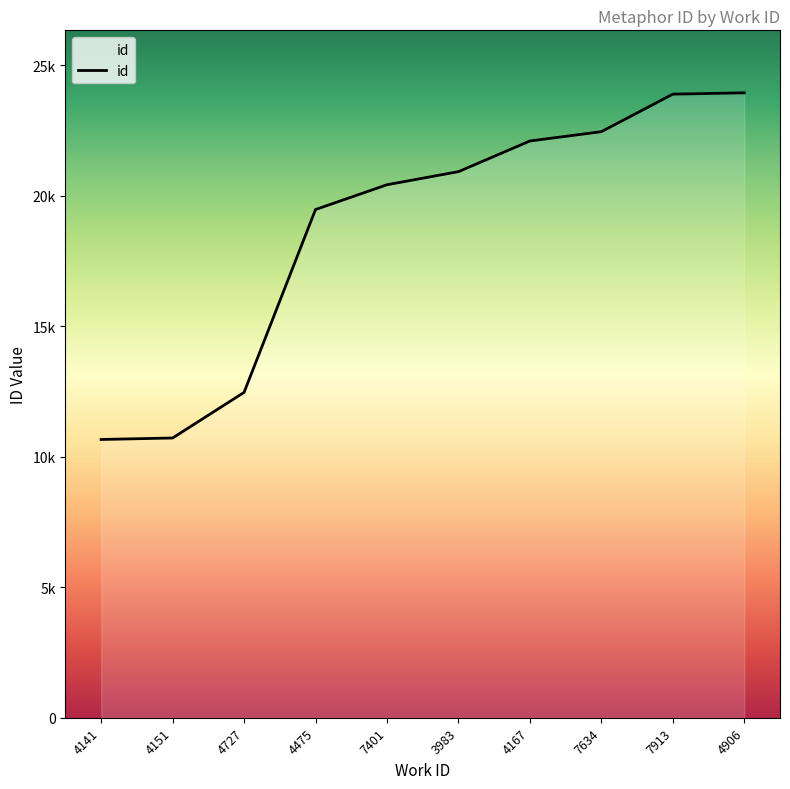

What is the sum of the values at 4167 and 4151?

32828